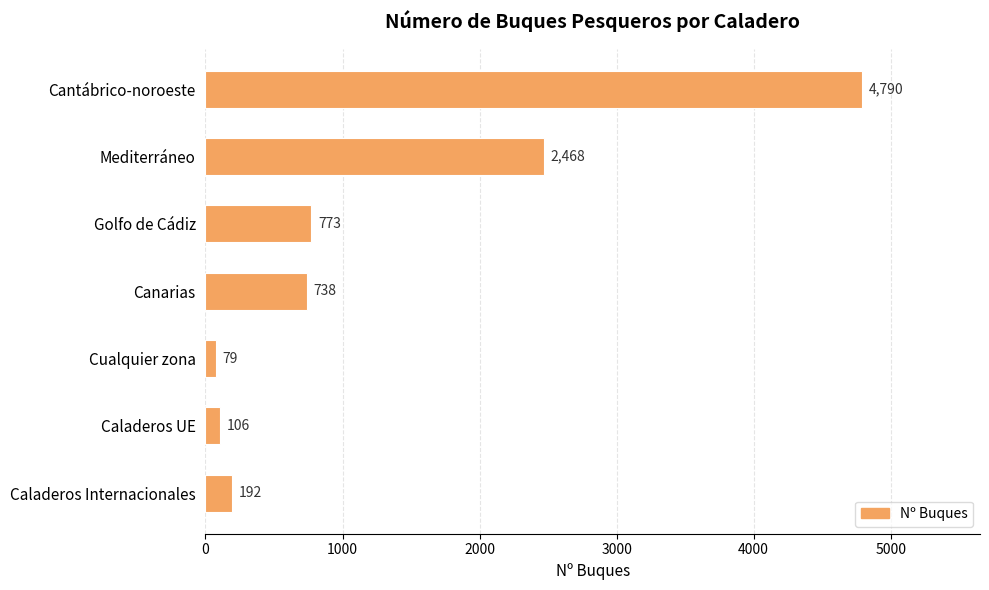

What is the greatest value displayed?

4790